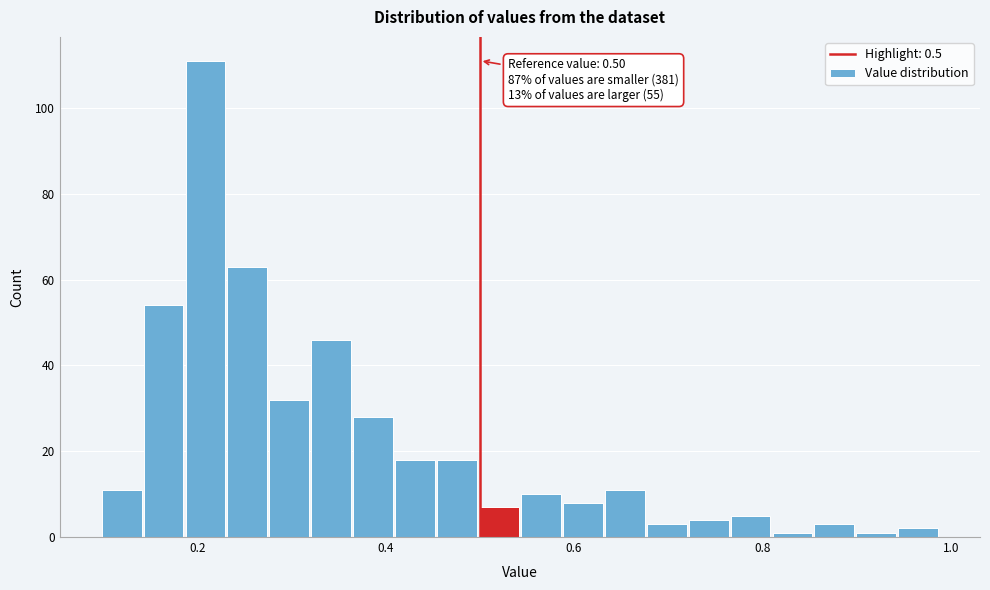

Read against the x-axis, roughly where is the centre of the tallest bar?

0.20